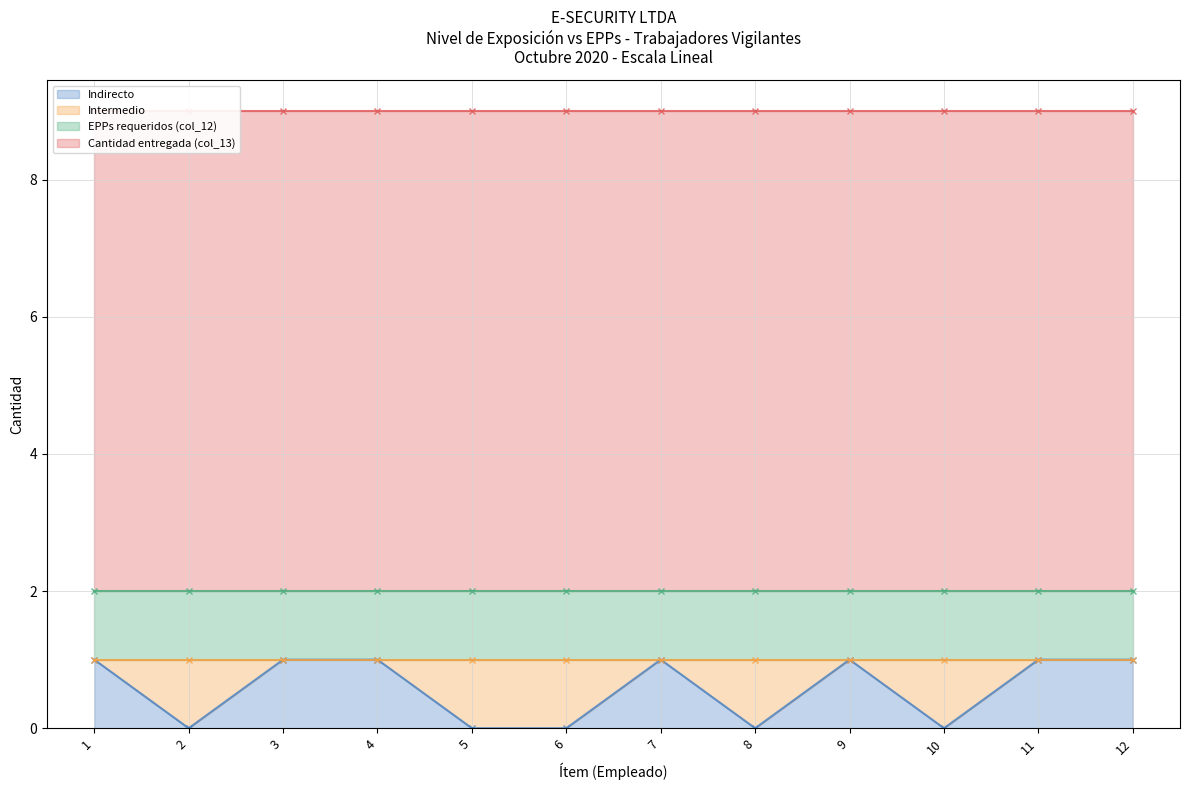

Between 7 and 12, which series saw the biggest shift?

Indirecto